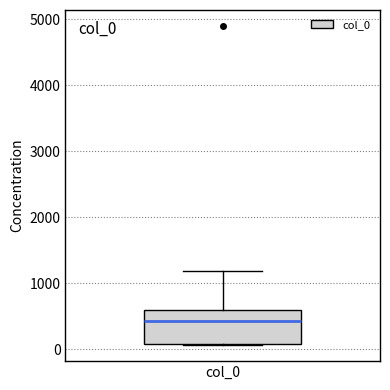

Transcribe this box plot: give where the median line is, the range the box spans, and where the two whiskers end, as read against the y-axis. The values are not printed on the chart, so give them approximately, as read against the axis.

median 400, box 100 to 600, whiskers 100 to 1200